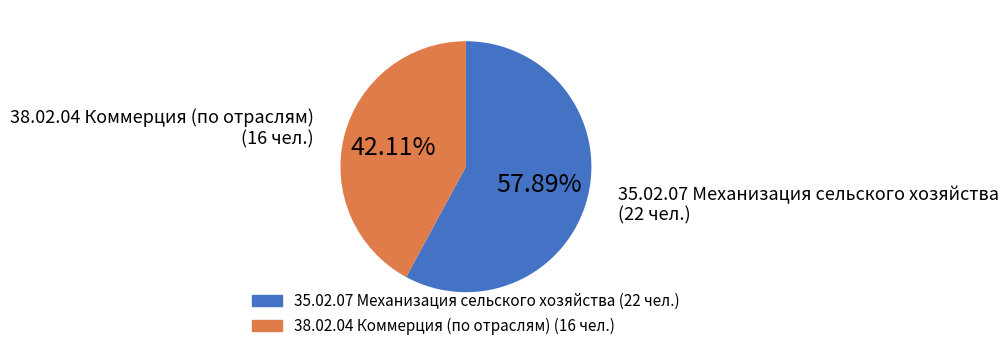

Which category has the biggest portion of the pie?

35.02.07 Механизация сельского хозяйства